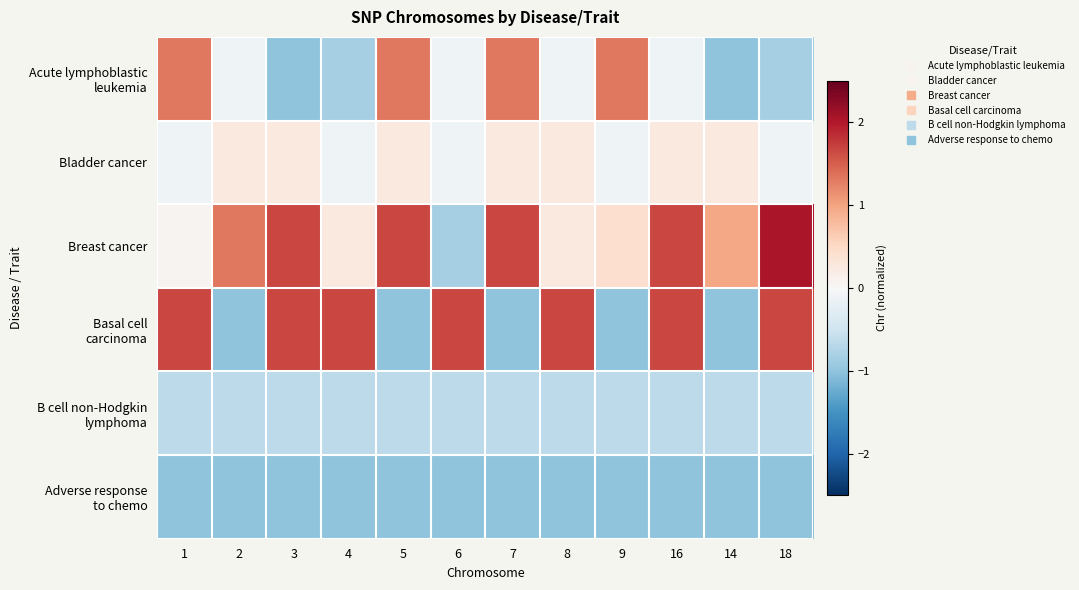

List the series in order of their peak value, lowest first.

Adverse response to chemo, B cell non-Hodgkin lymphoma, Bladder cancer, Acute lymphoblastic leukemia, Basal cell carcinoma, Breast cancer